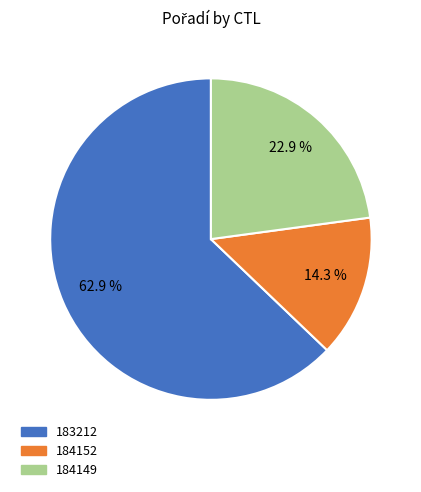

What percentage do 184152 and 183212 together represent?

77.1%